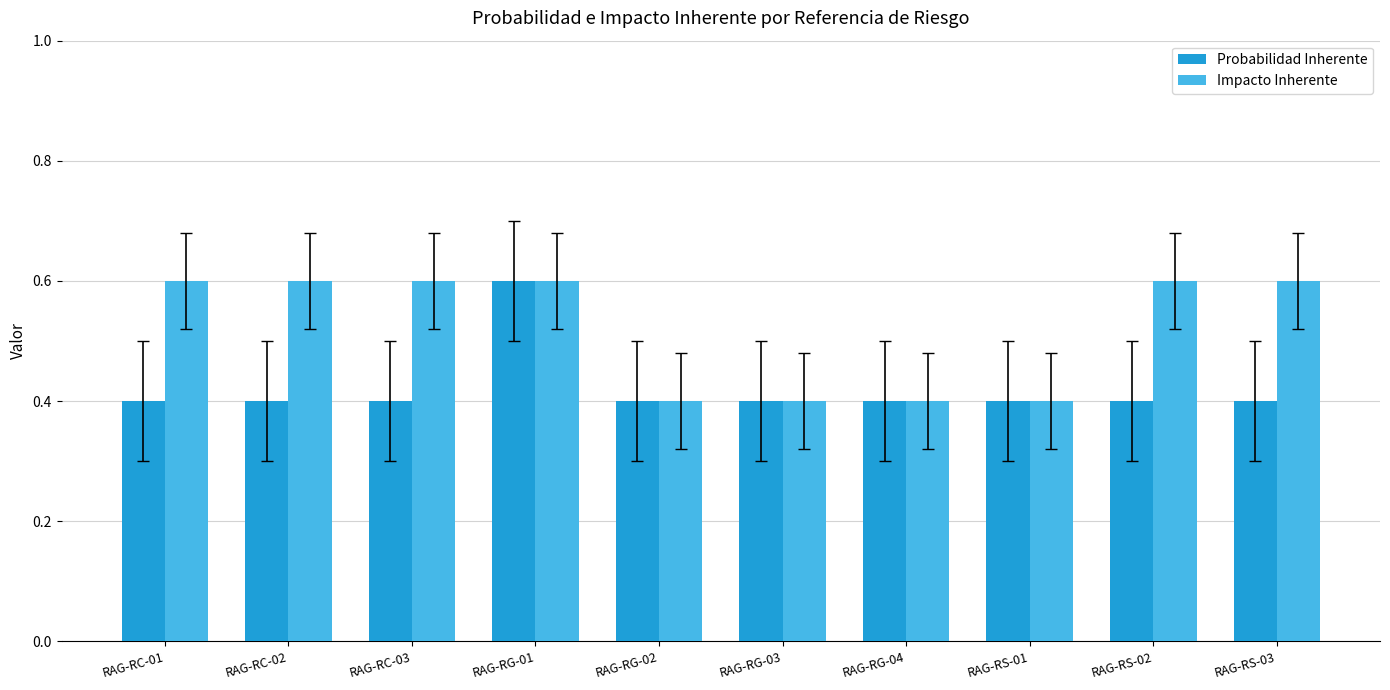

At how many categories does at least one series exceed 0?

10